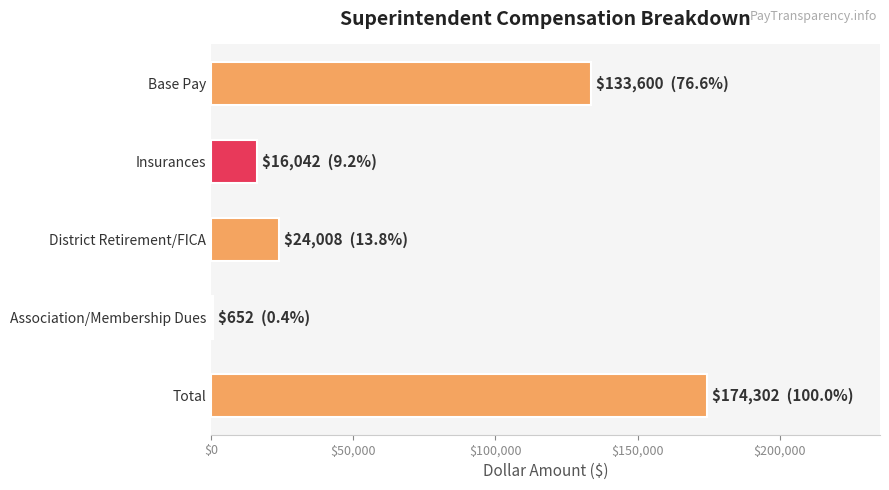

Between Insurances and Total, which is larger?

Total